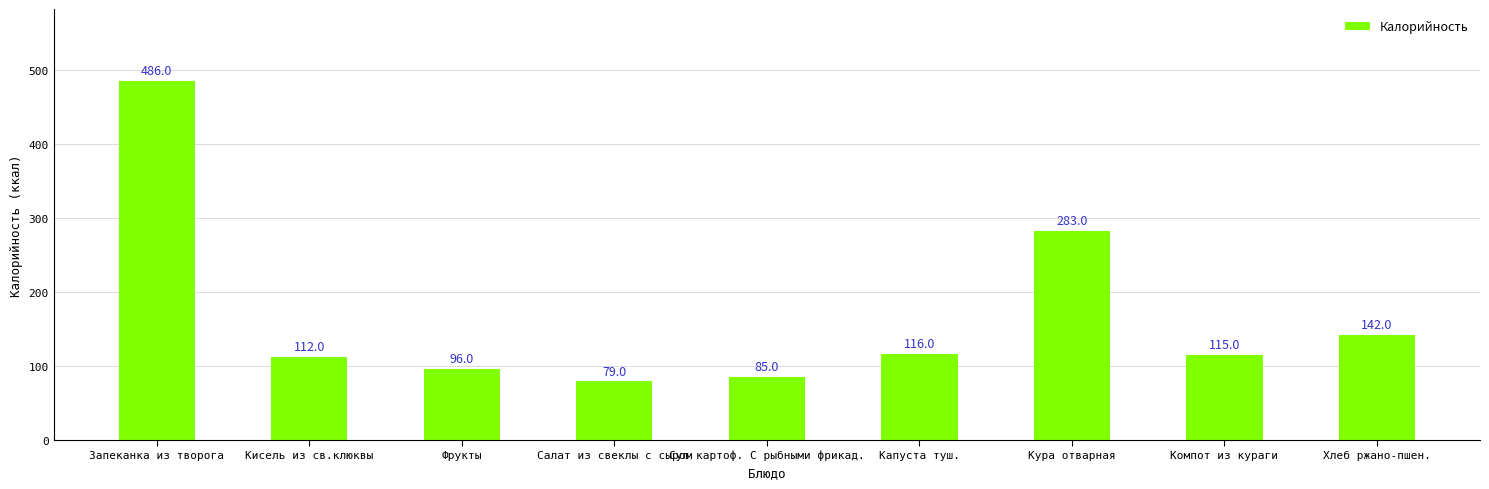

Reading right to left, transcribe all the data shown in this chart.

Хлеб ржано-пшен.=142	Компот из кураги=115	Кура отварная=283	Капуста туш.=116	Суп картоф. С рыбными фрикад.=85	Салат из свеклы с сыром=79	Фрукты=96	Кисель из св.клюквы=112	Запеканка из творога=486